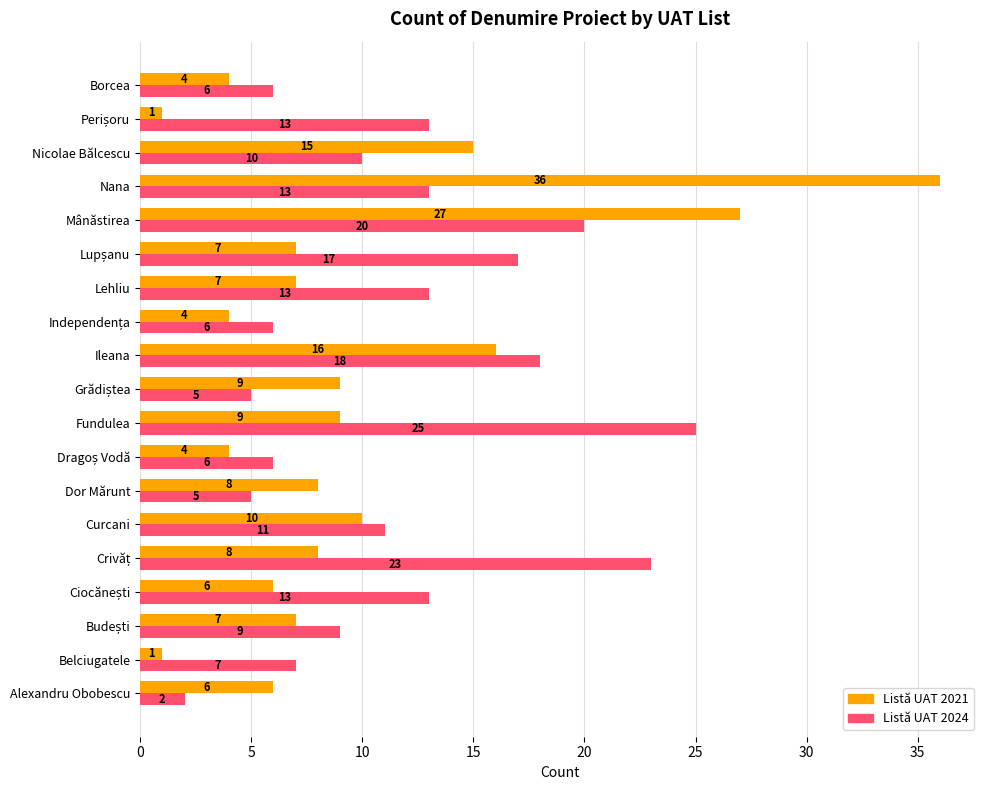

Which series changed the most between Curcani and Lehliu?

Listă UAT 2021